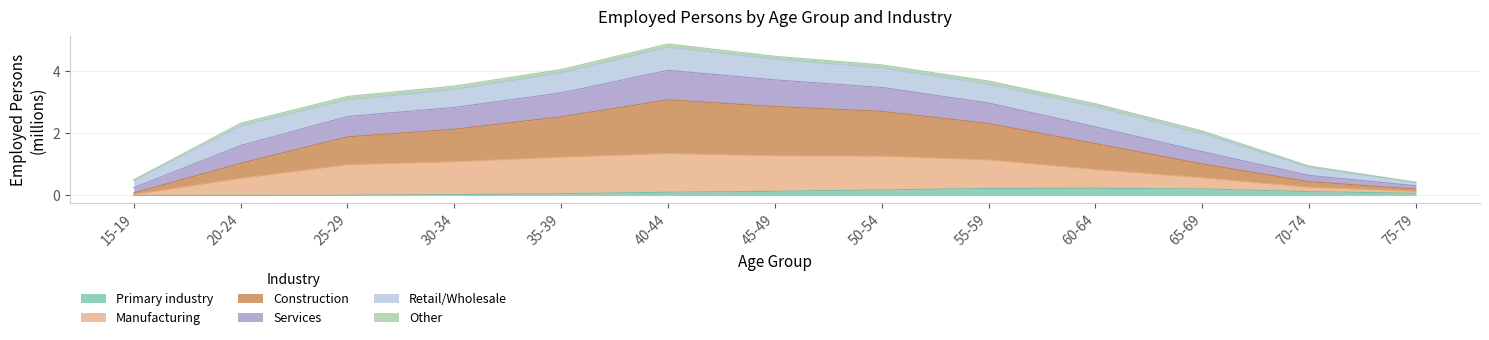

What is the label of the 5th point from the right?

55-59